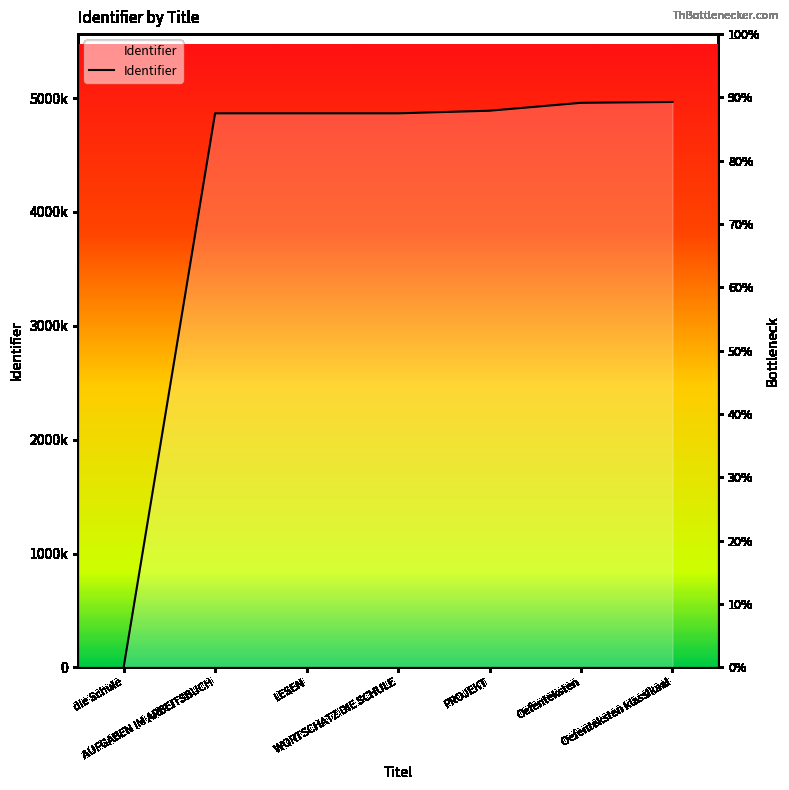

What is the value of the 3rd point from the left?

4866333